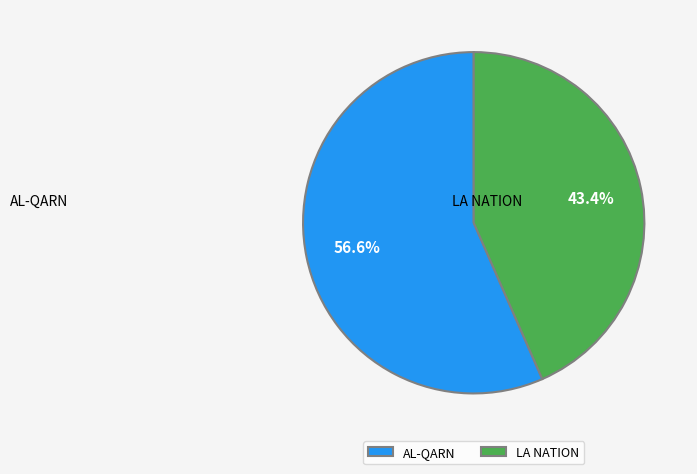

To the nearest percent, what is the combined percentage of AL-QARN and LA NATION?

100%